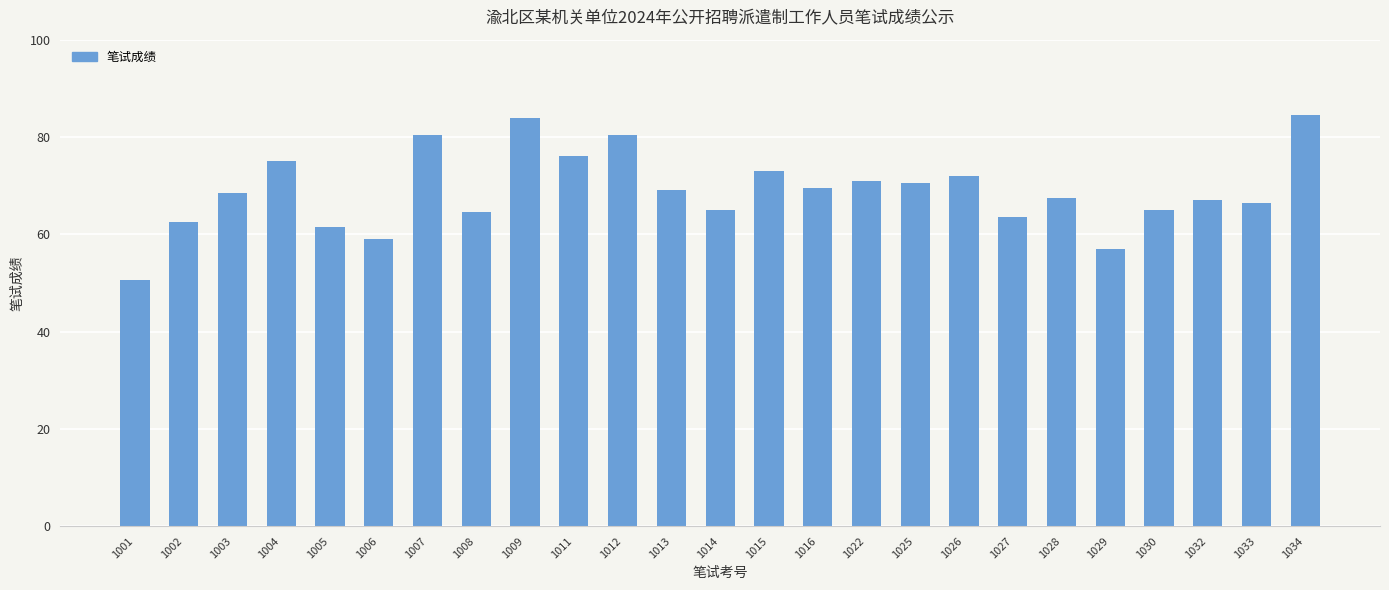

Count the number of data series in this chart.

1